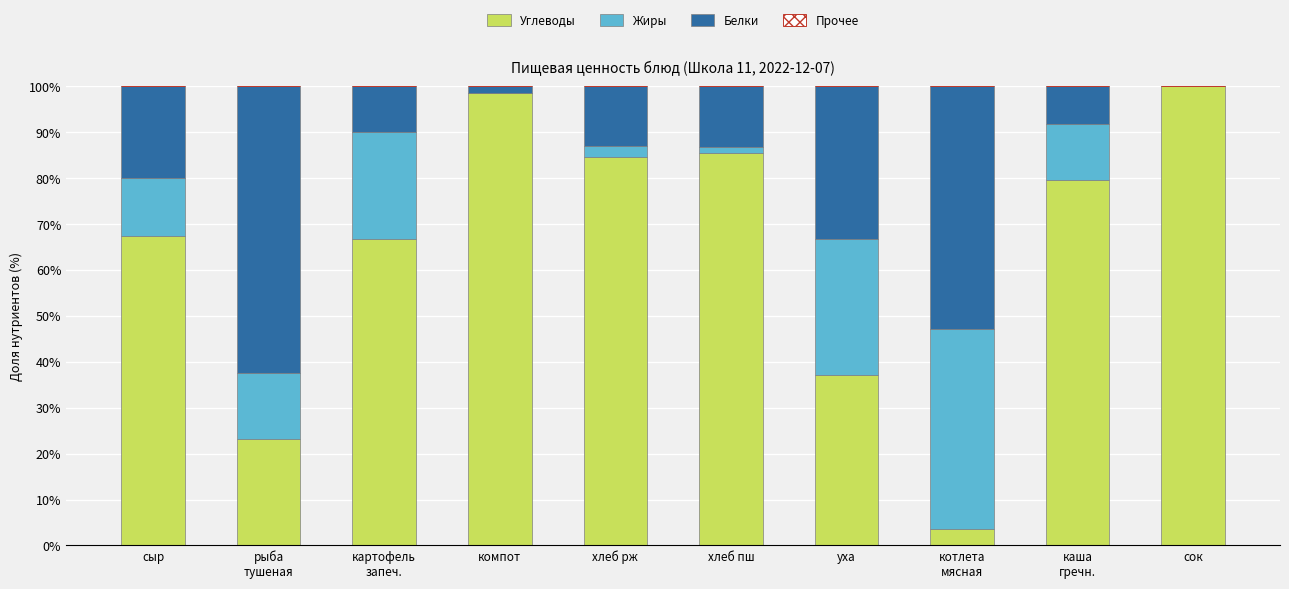

The Углеводы series shows 24.5 at уха. True or false?

False